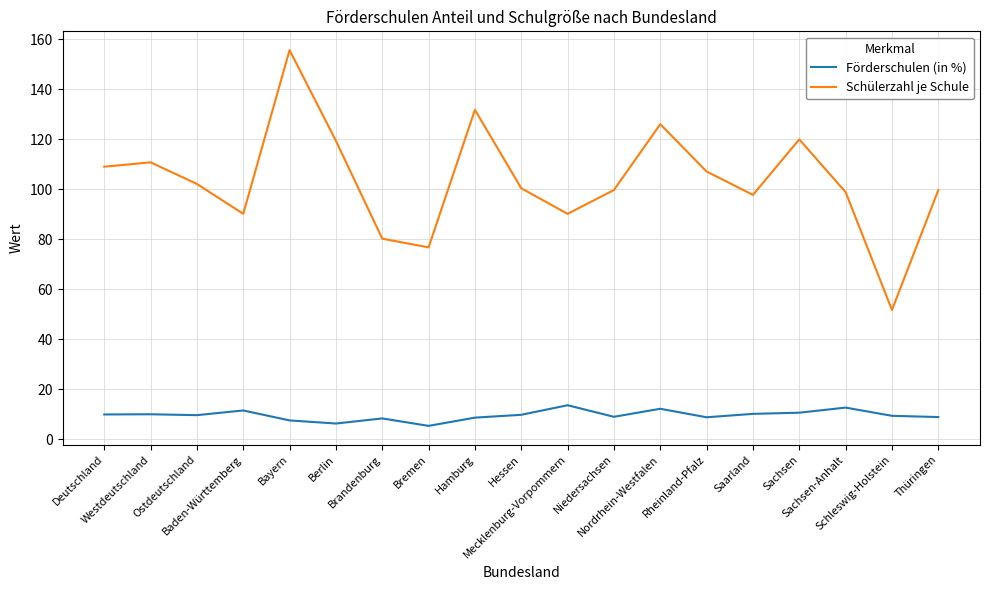

What is the minimum value shown in the chart?

5.4